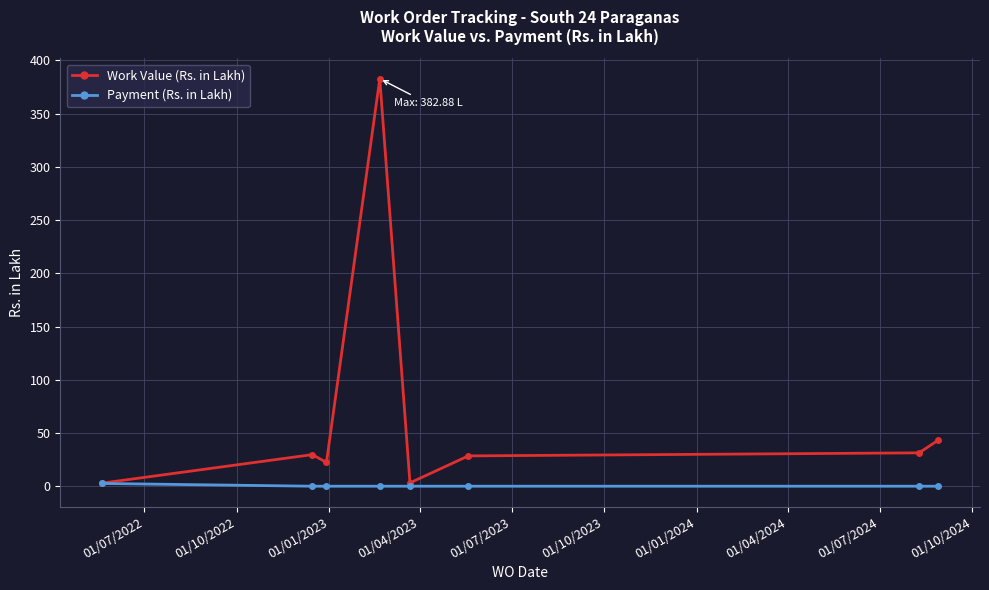

What is the maximum value for Work Value (Rs. in Lakh)?

382.9